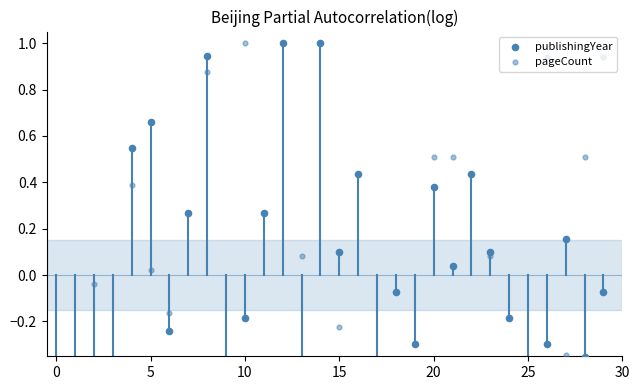

What is the change in value from 25 to 27?

+0.8